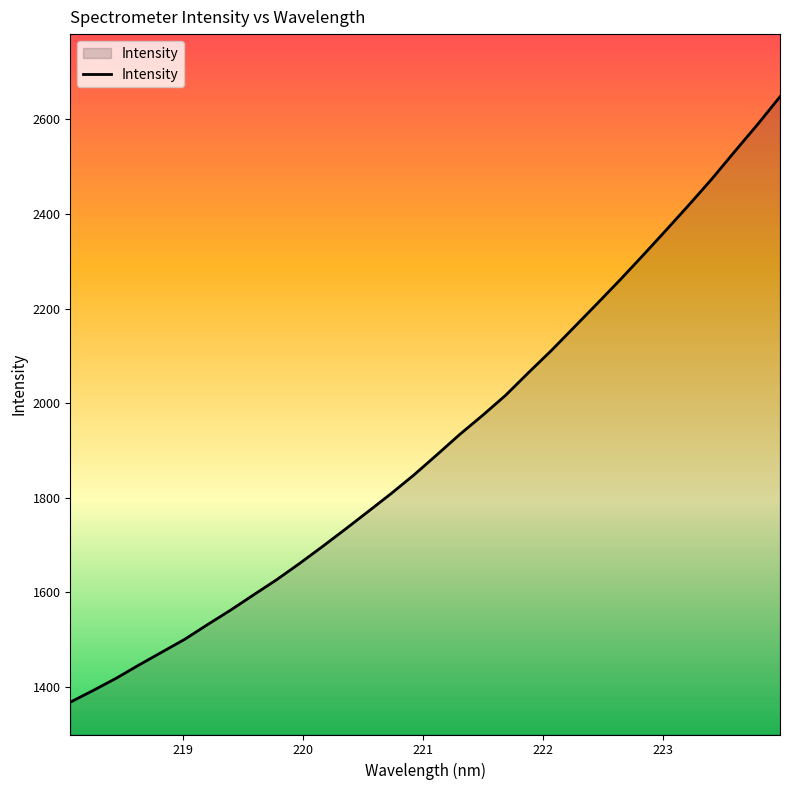

What is the maximum value shown in the chart?

2647.9